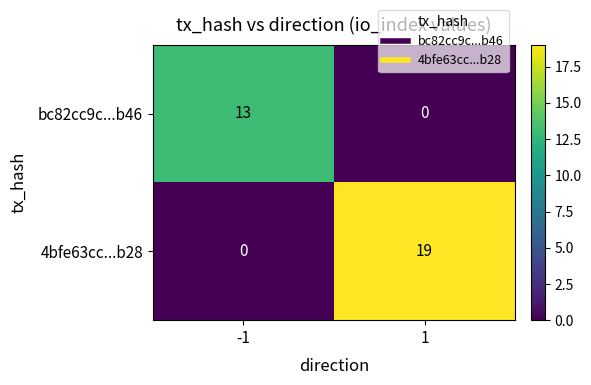

Reading left to right, what are all the values shown in this chart?

bc82cc9c...b46: -1=13	1=0
4bfe63cc...b28: -1=0	1=19